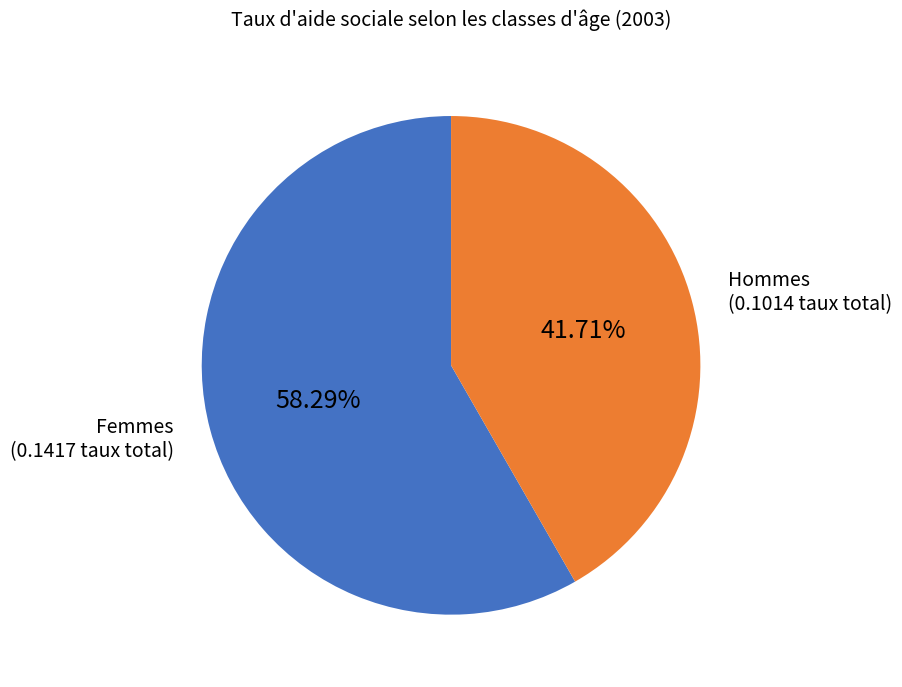

To the nearest percent, what is the difference between the largest and smallest slice percentages?

17%